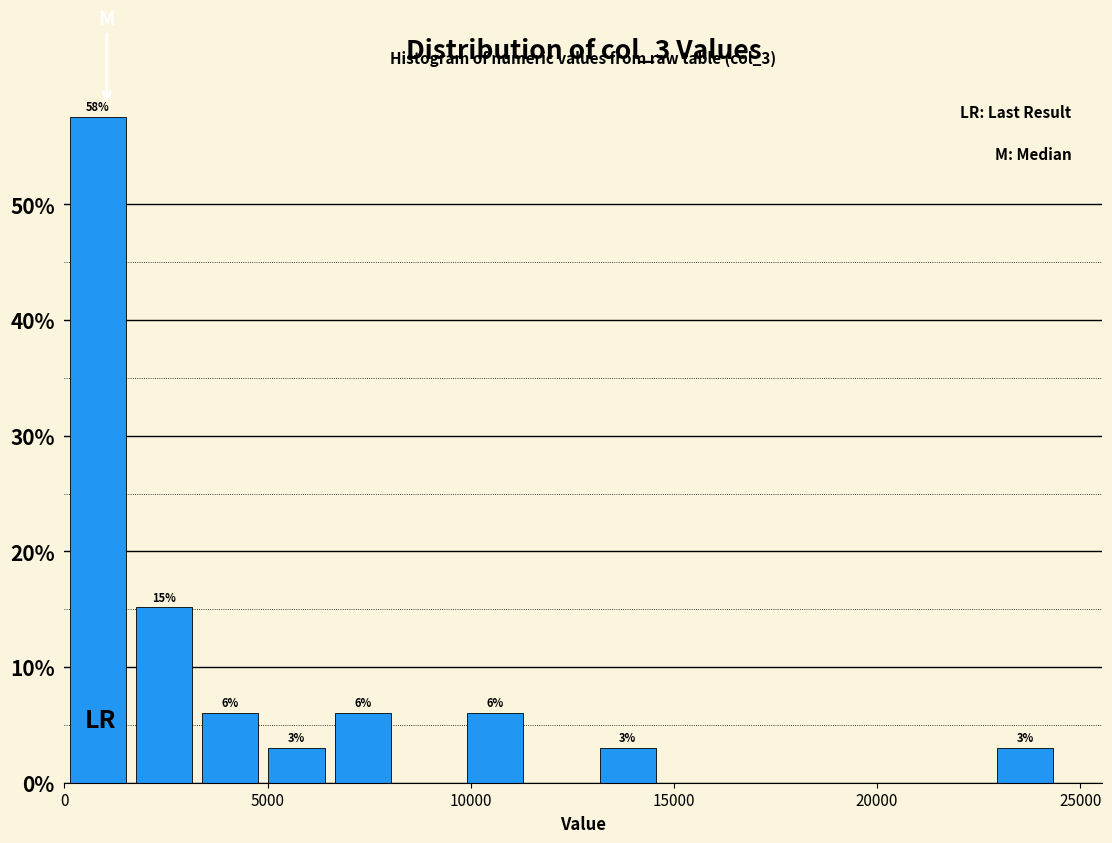

Around what value on the x-axis is the tallest bar? Give the approximate position of its centre, as read against the axis.

1000